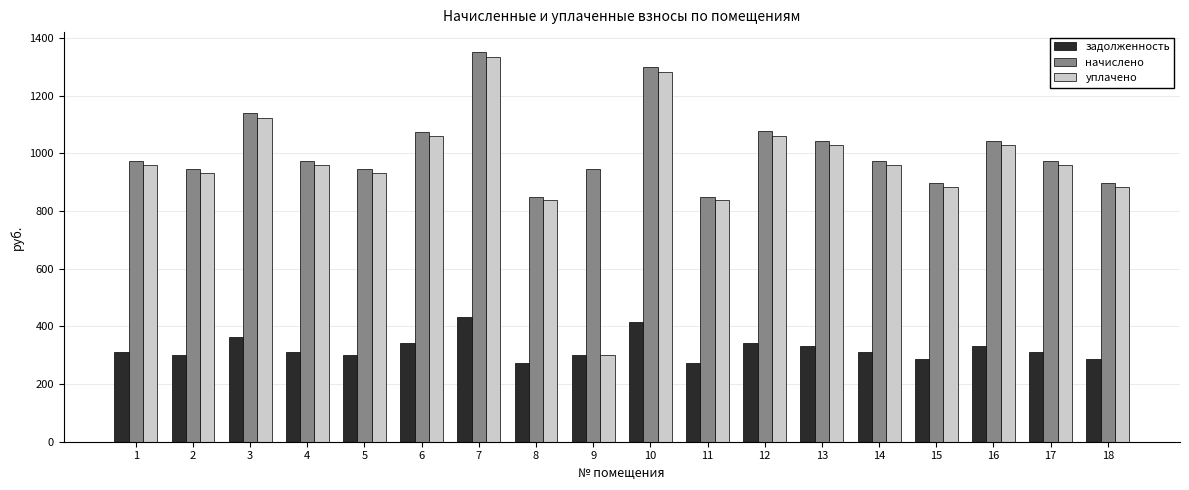

True or false: задолженность has a value of 311.2 at 1.

True